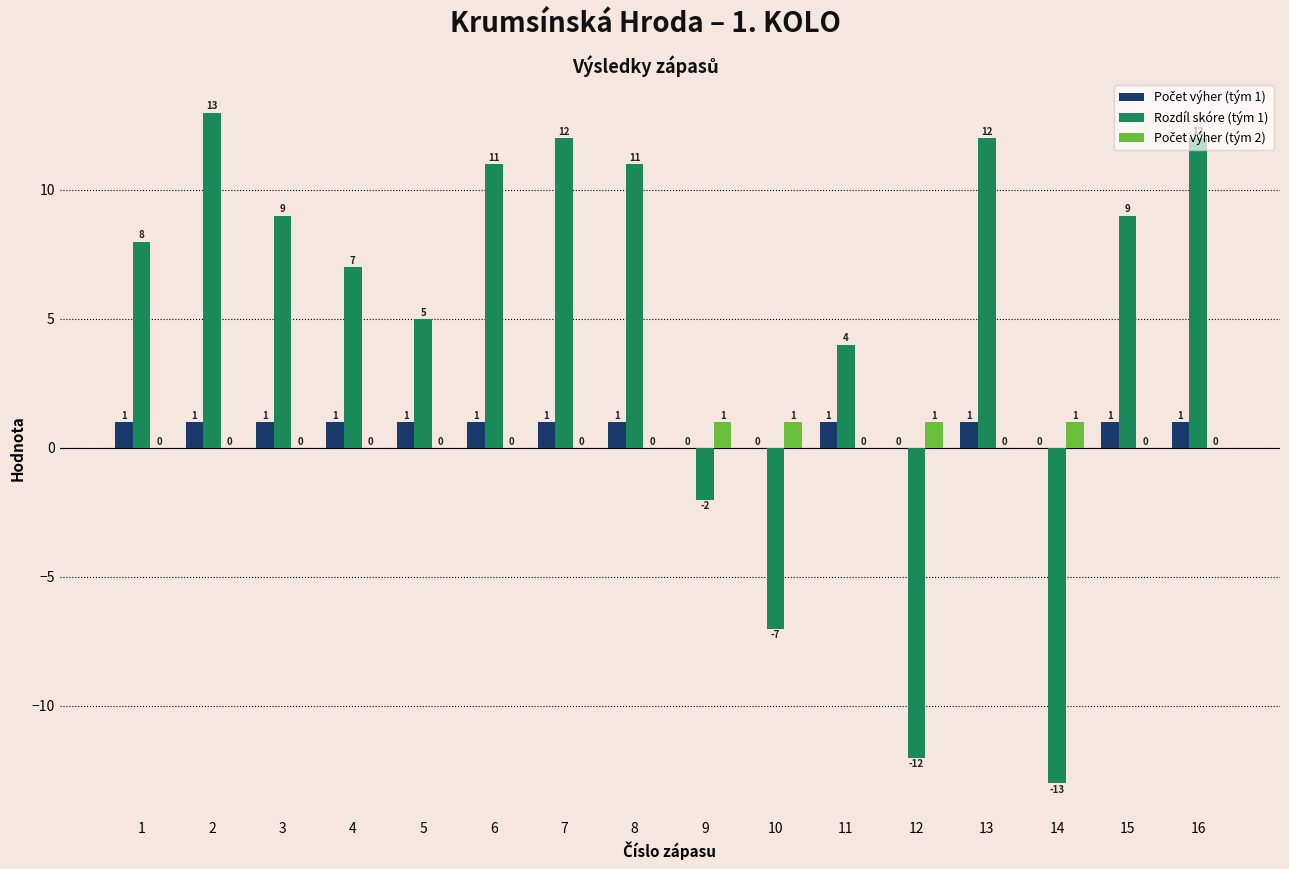

Which series changed the most between 1 and 14?

Rozdíl skóre (tým 1)